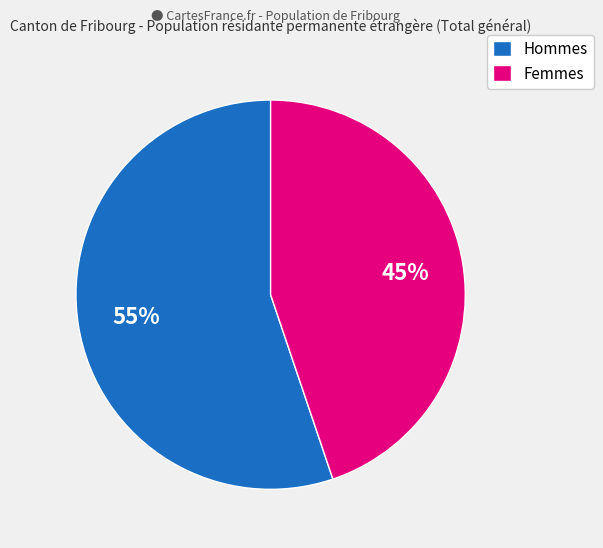

Is it true that Hommes is 48% of the pie?

False